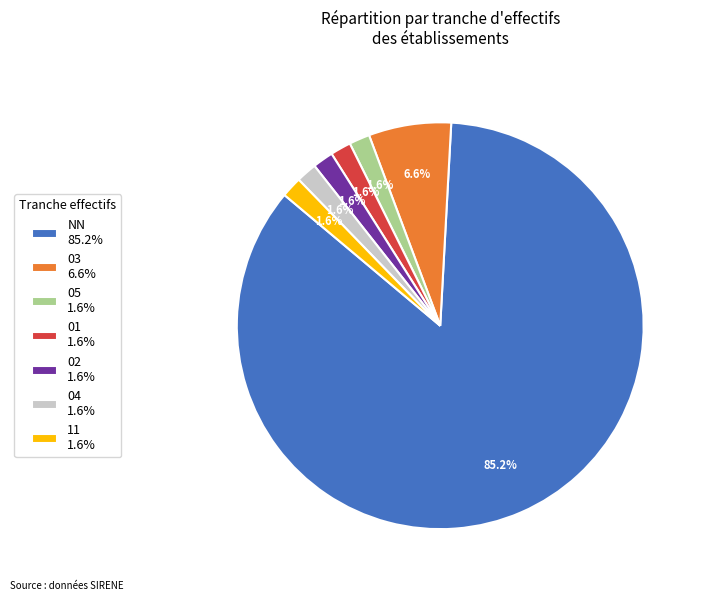

Is it true that 05 is 2% of the pie?

True